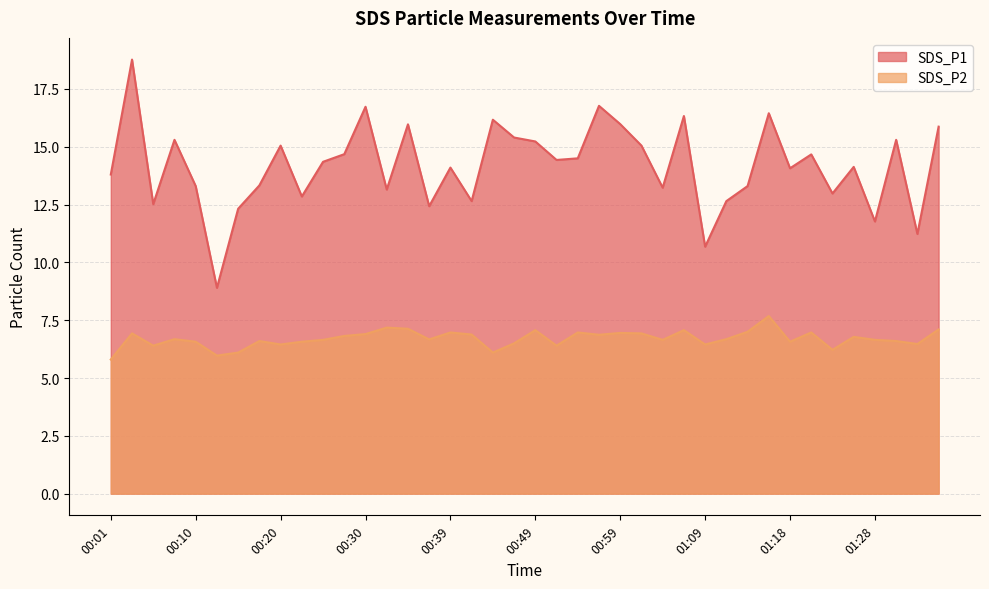

Is it true that SDS_P1 equals 10.7 at 01:09?

True